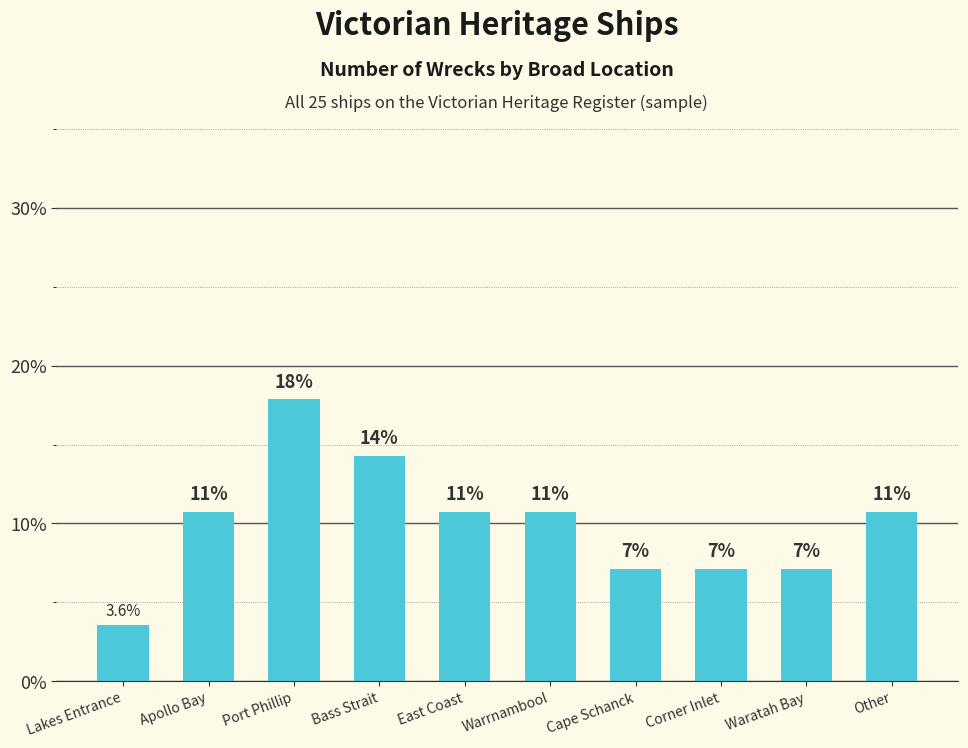

What is the average value?

10.0